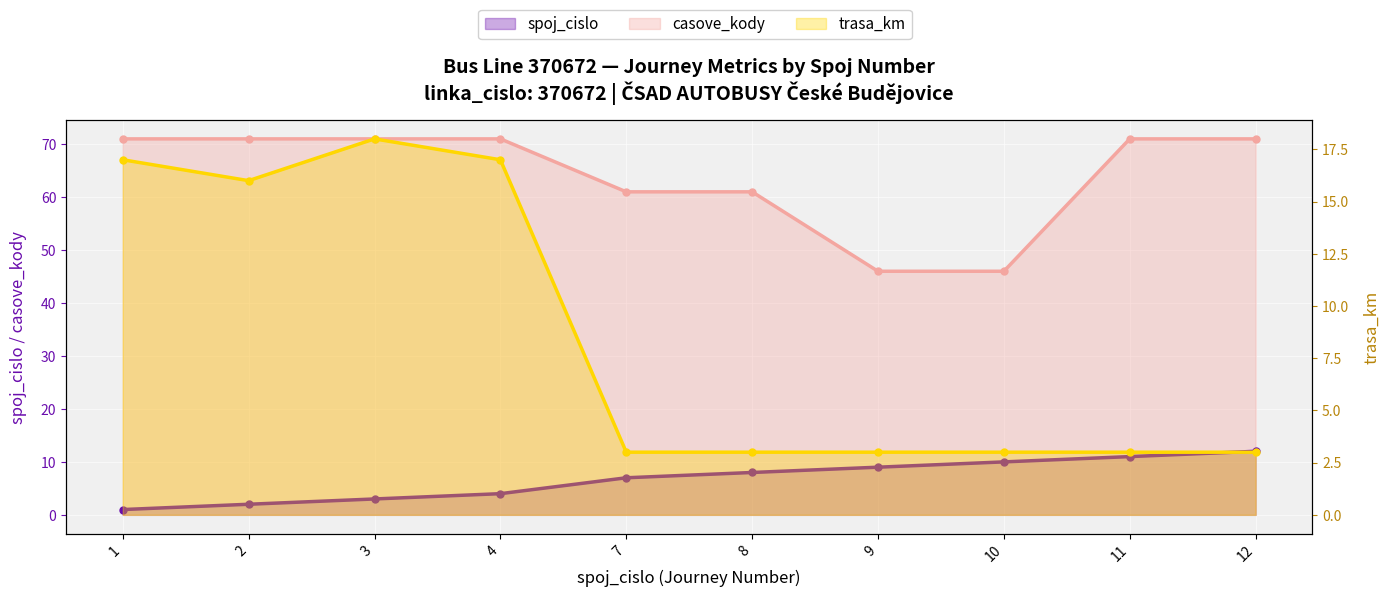

Does the chart display data point markers on the line(s)?

Yes